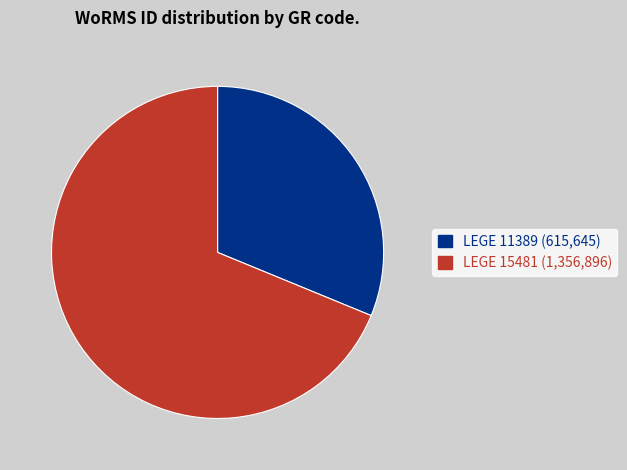

Is the sum of LEGE 11389 and LEGE 15481 greater than half?

Yes